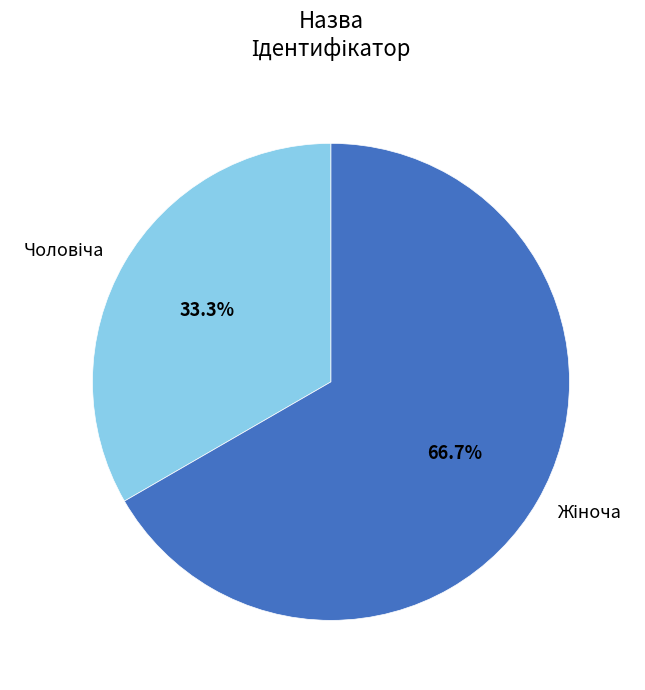

Is there any slice that represents more than half of the pie?

Yes